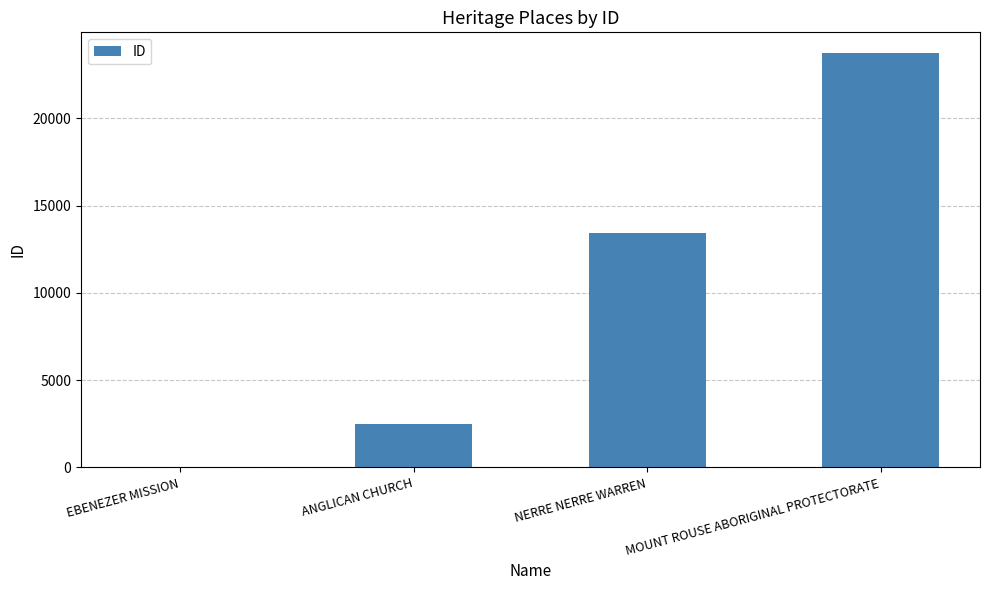

Reading left to right, transcribe all the data shown in this chart.

22	2510	13456	23746